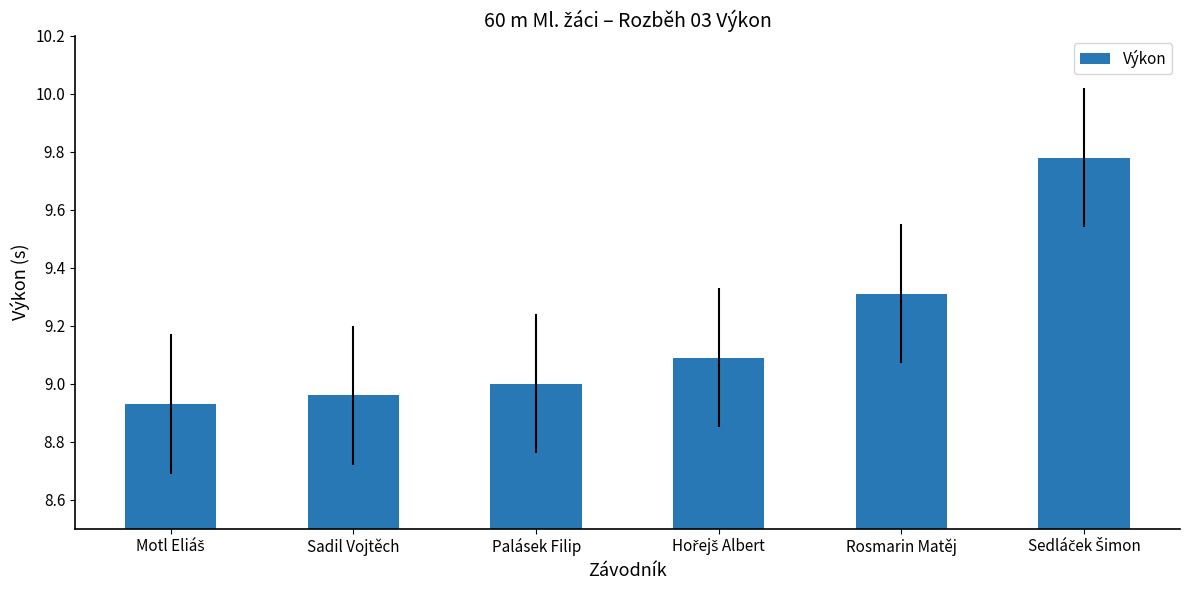

What is the value of the 4th bar from the left?

9.1